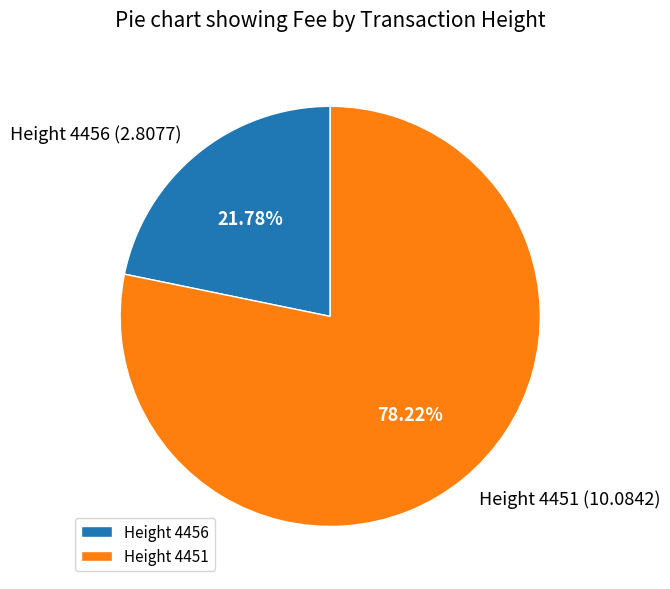

Which slice is the largest?

Height 4451